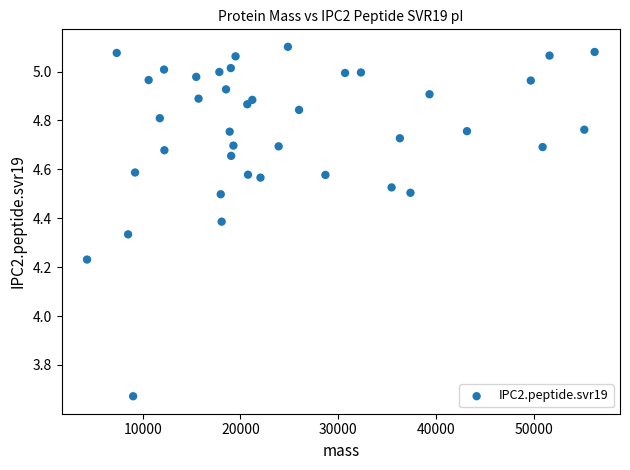

What is the range of Y values (max minus min)?

1.4